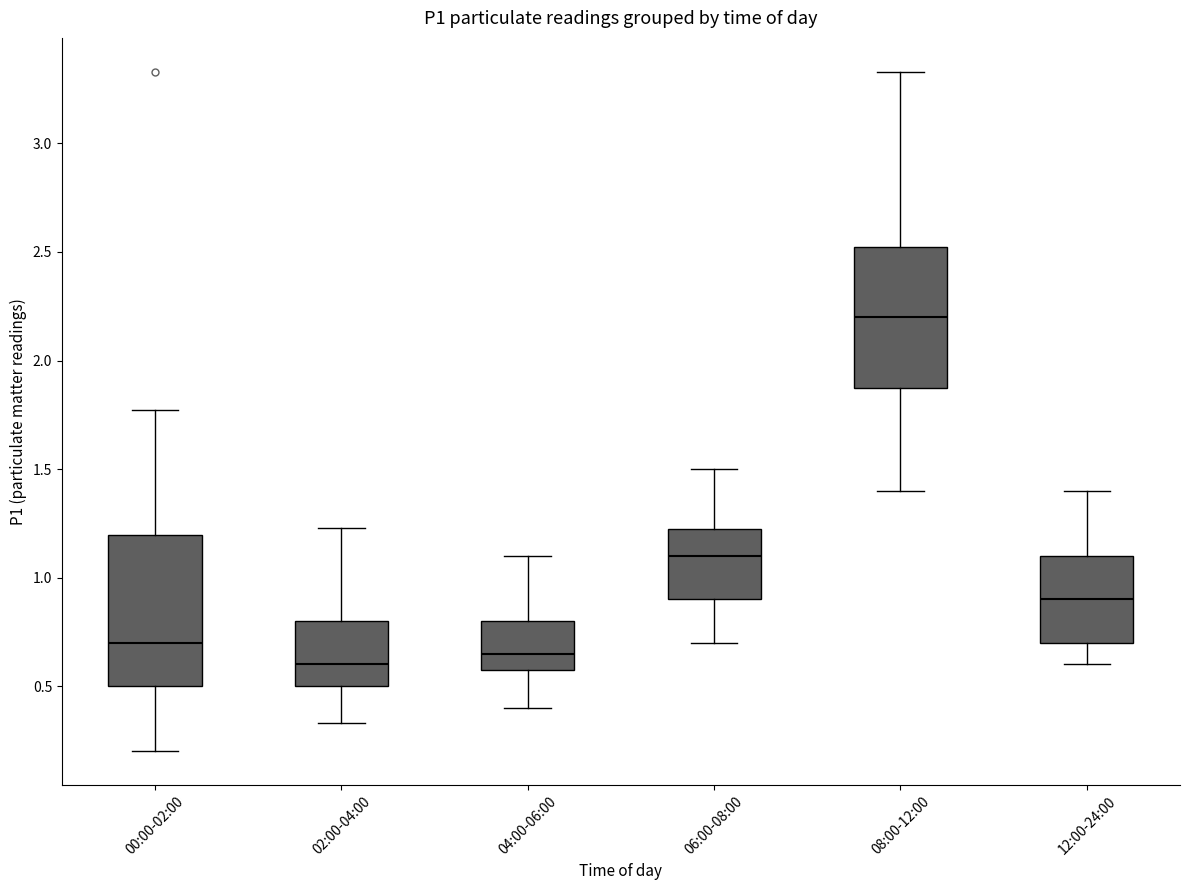

Reading left to right, read every box against the y-axis: the position of its median line, the range the box covers, and the ends of its whiskers. The values are not printed on the chart, so give them approximately, as read against the axis.

00:00-02:00: median 0.70, box 0.50 to 1.20, whiskers 0.20 to 1.75
02:00-04:00: median 0.60, box 0.50 to 0.80, whiskers 0.35 to 1.25
04:00-06:00: median 0.65, box 0.60 to 0.80, whiskers 0.40 to 1.10
06:00-08:00: median 1.10, box 0.90 to 1.25, whiskers 0.70 to 1.50
08:00-12:00: median 2.20, box 1.90 to 2.55, whiskers 1.40 to 3.35
12:00-24:00: median 0.90, box 0.70 to 1.10, whiskers 0.60 to 1.40